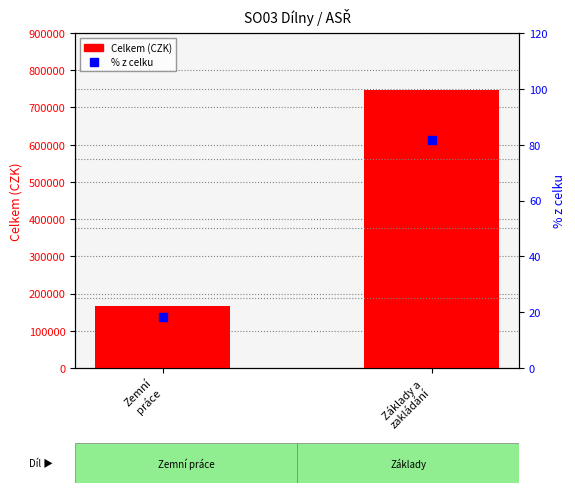

Which series reaches the maximum Y coordinate?

Celkem (CZK)